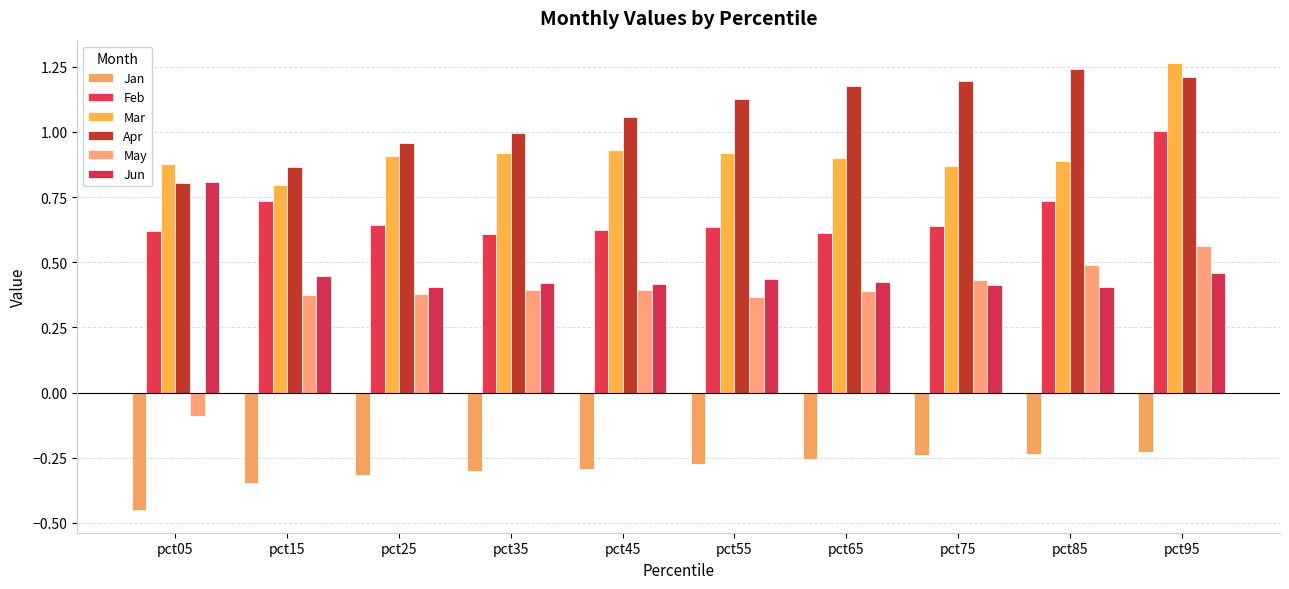

What are all the series names shown in the legend?

Jan, Feb, Mar, Apr, May, Jun